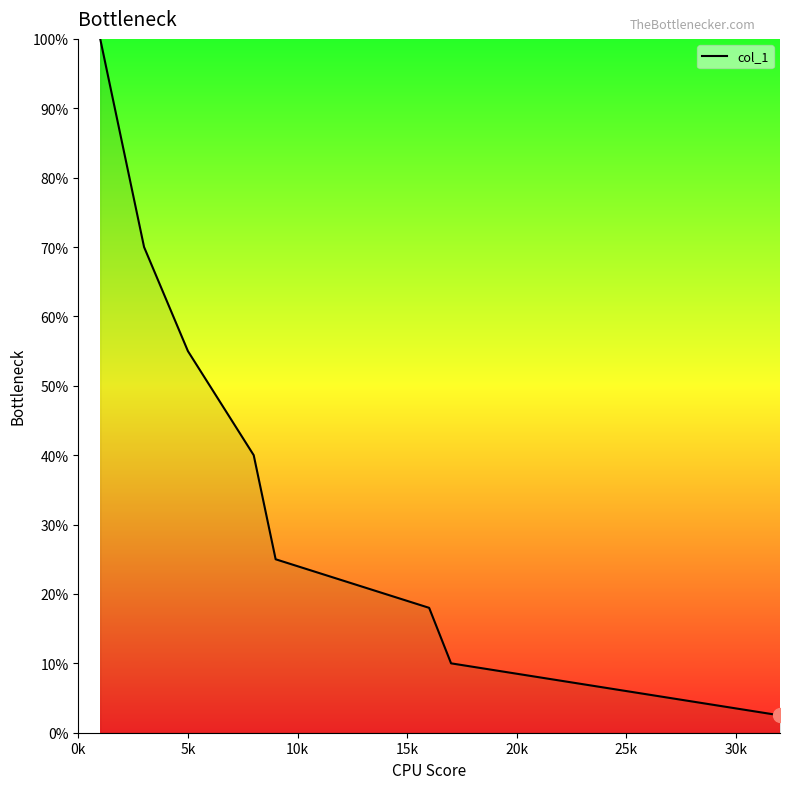

Is it true that the value at 5k is 30.4?

False